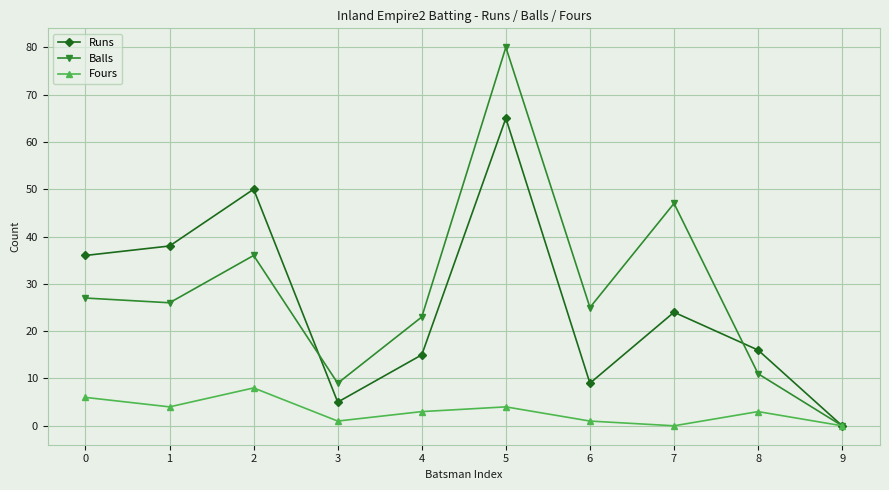

List the series in order of their peak value, lowest first.

Fours, Runs, Balls